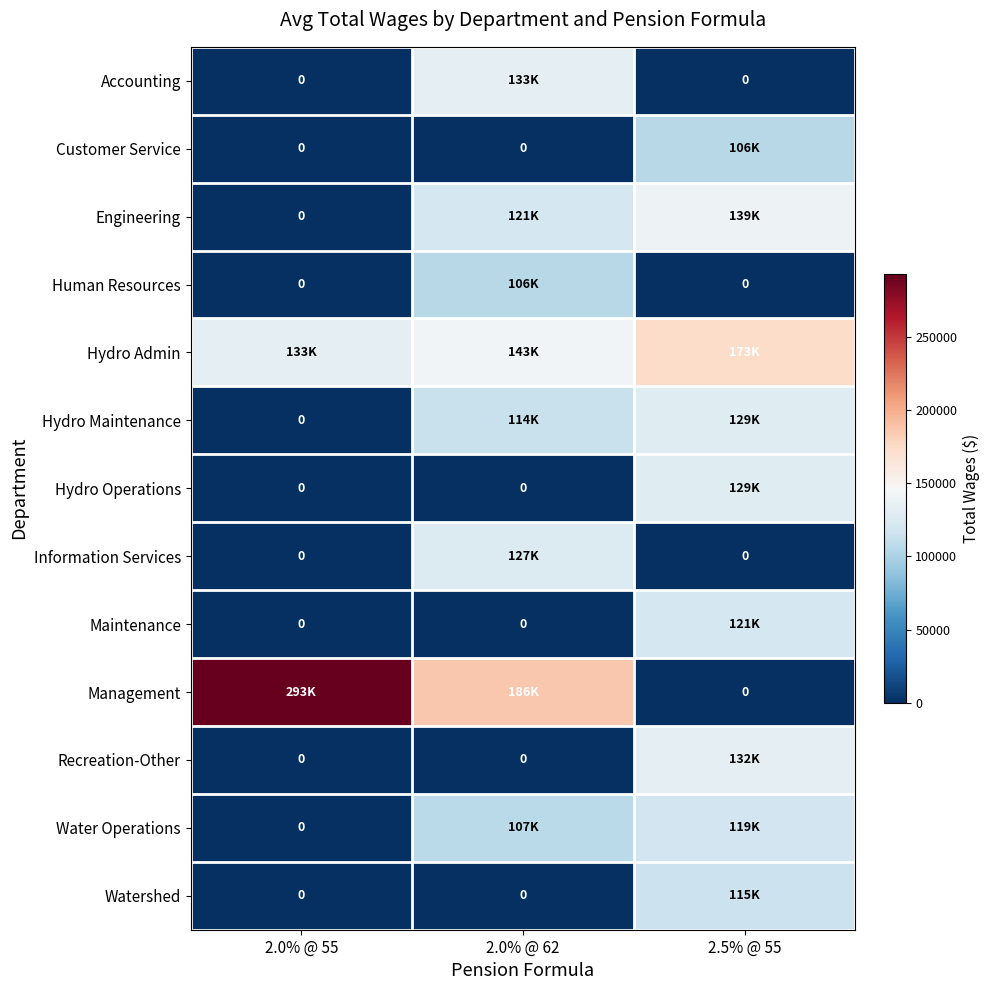

What is the greatest value displayed?

293097